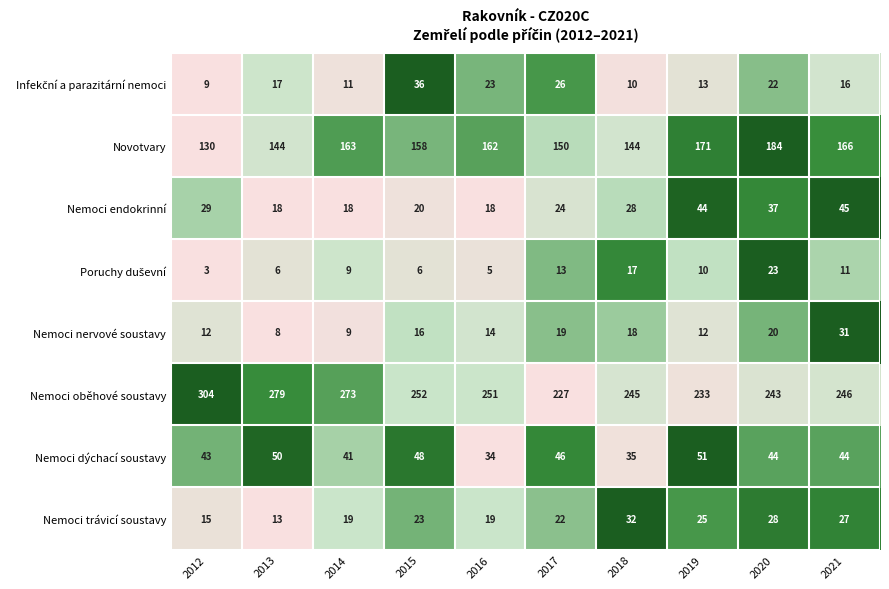

Which label corresponds to the smallest value in the chart?

2012